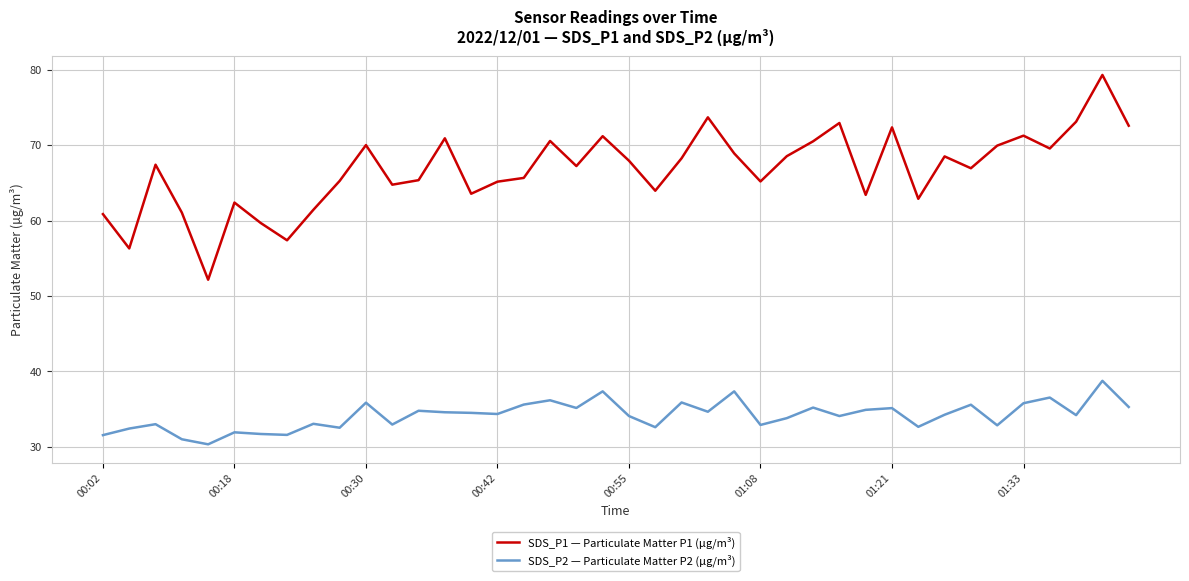

Rank the series by their maximum value, from highest to lowest.

SDS_P1 — Particulate Matter P1 (µg/m³), SDS_P2 — Particulate Matter P2 (µg/m³)